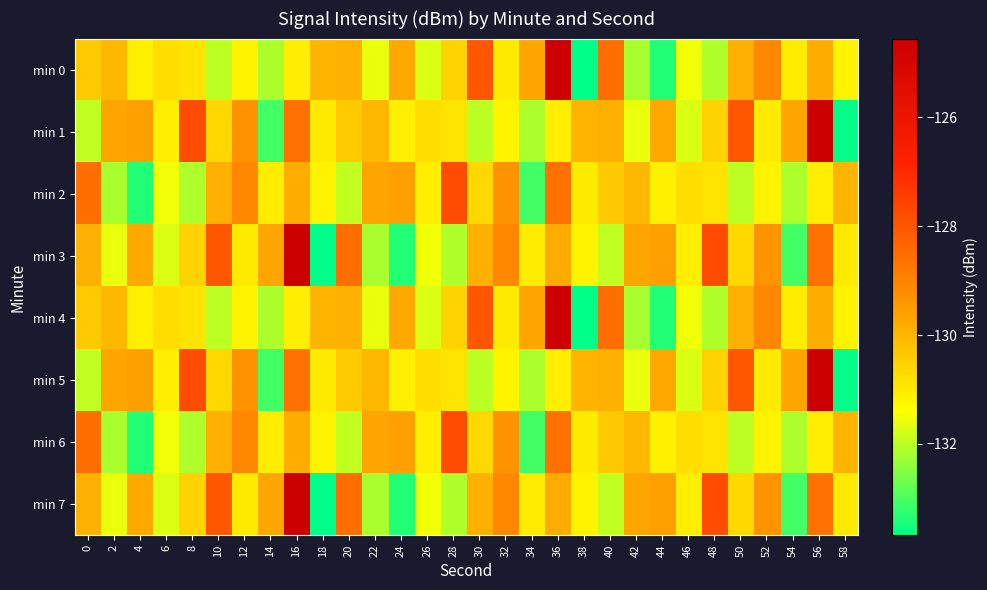

At how many categories does at least one series exceed -128?

6